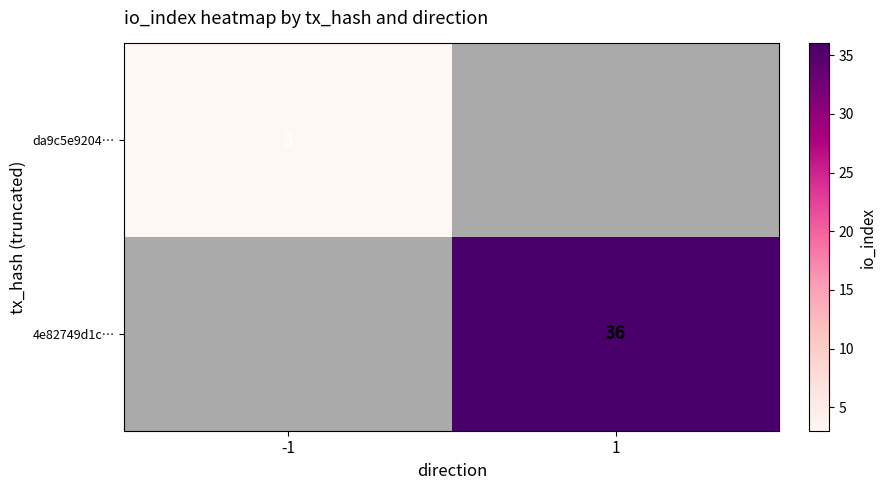

What is the maximum value shown in the chart?

36.0